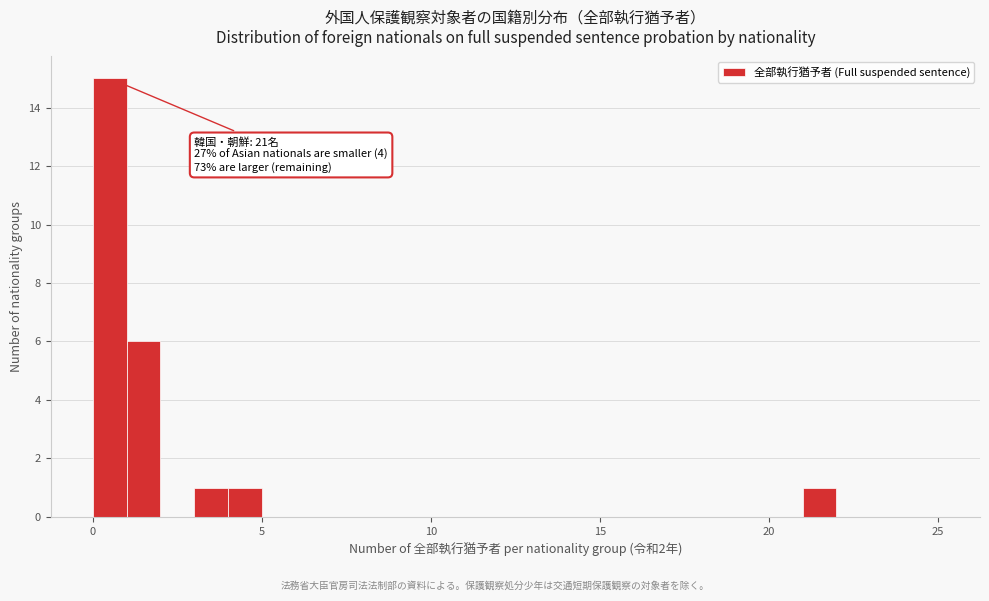

Around what value on the x-axis is the tallest bar? Give the approximate position of its centre, as read against the axis.

0.5